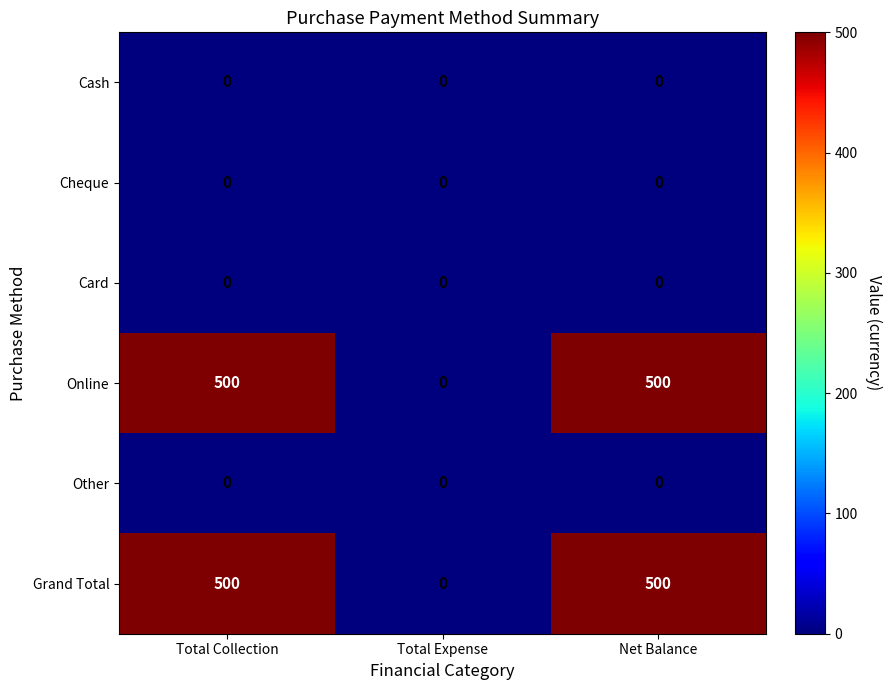

The Other series shows 0 at Net Balance. True or false?

True